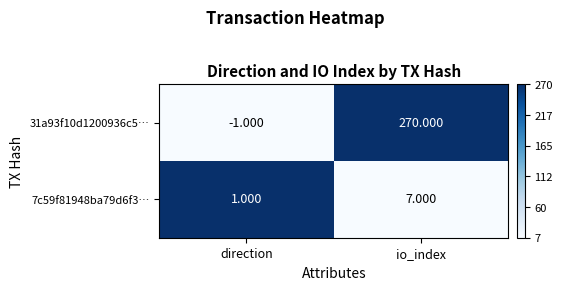

Which series has the largest total across all categories?

31a93f10d1200936c5…